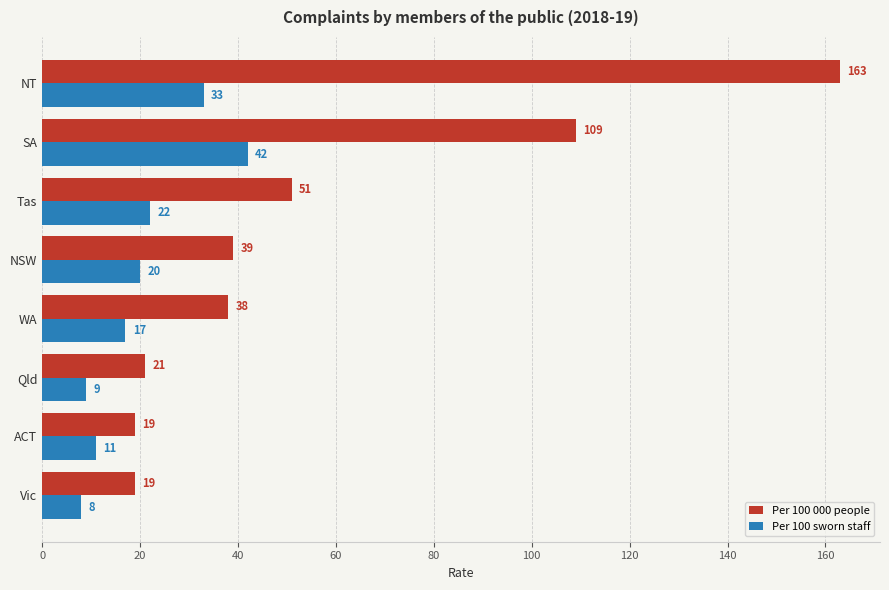

Where is Per 100 sworn staff nearest to the value 25?

Tas